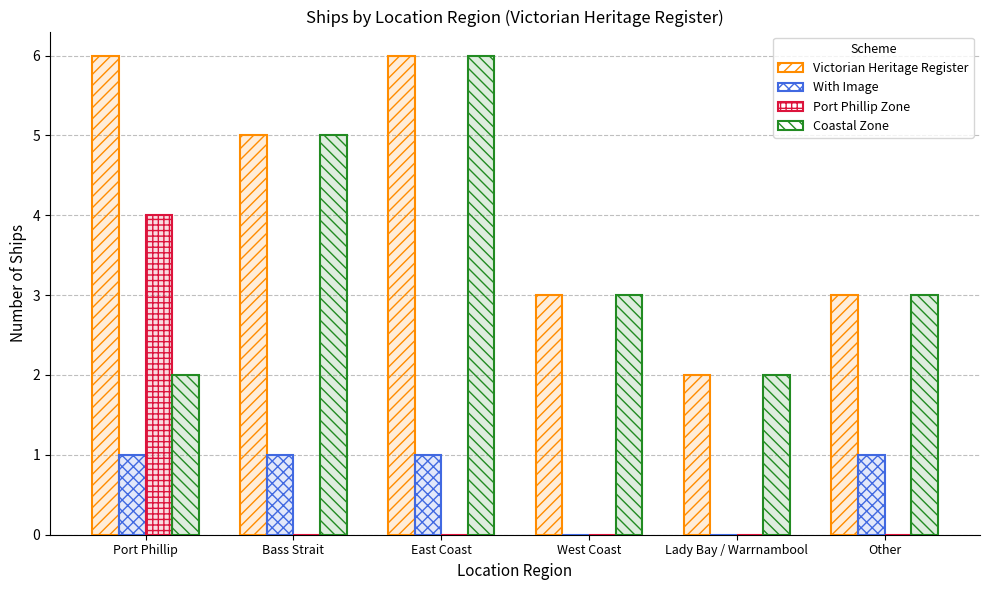

Reading left to right, list all the values displayed in this chart.

Victorian Heritage Register: Port Phillip=6	Bass Strait=5	East Coast=6	West Coast=3	Lady Bay / Warrnambool=2	Other=3
With Image: Port Phillip=1	Bass Strait=1	East Coast=1	West Coast=0	Lady Bay / Warrnambool=0	Other=1
Port Phillip Zone: Port Phillip=4	Bass Strait=0	East Coast=0	West Coast=0	Lady Bay / Warrnambool=0	Other=0
Coastal Zone: Port Phillip=2	Bass Strait=5	East Coast=6	West Coast=3	Lady Bay / Warrnambool=2	Other=3